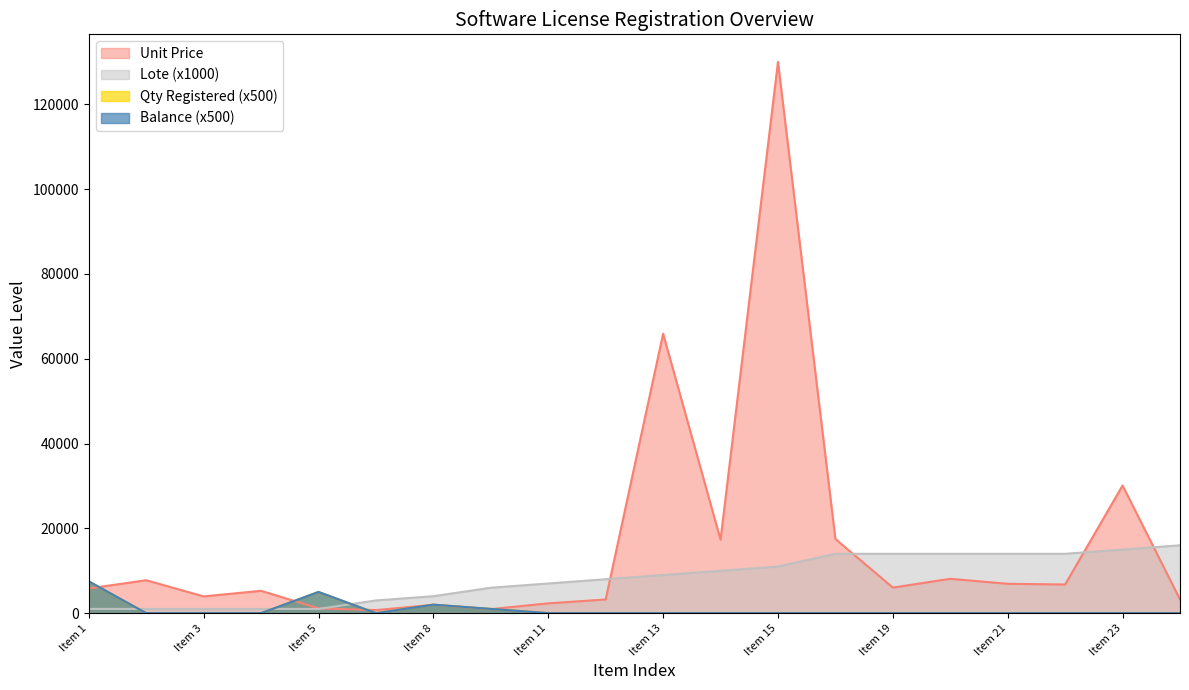

How many times do Balance and Lote cross each other?

3